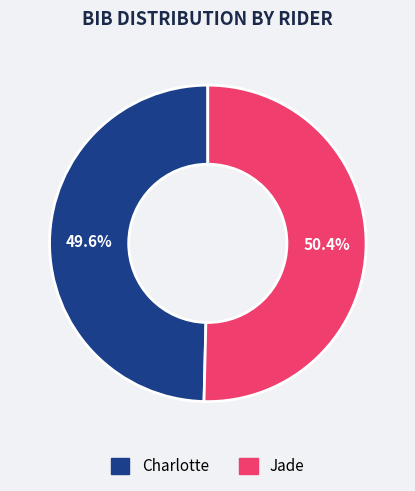

To the nearest percent, what percentage of the pie is Charlotte?

50%